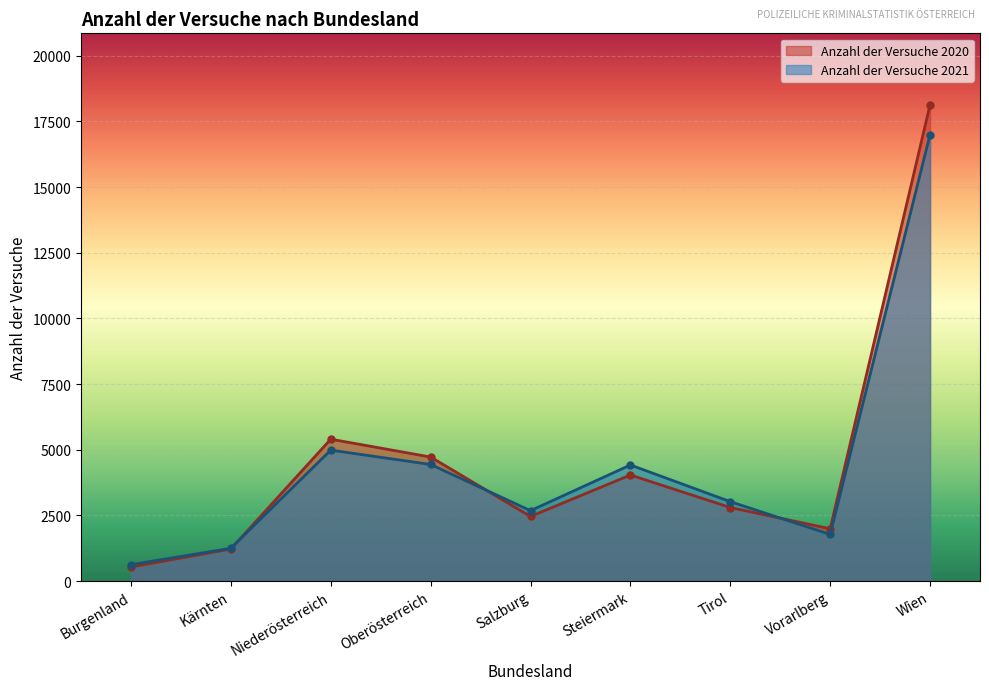

Where do Anzahl der Versuche 2020 and Anzahl der Versuche 2021 first cross each other?

Kärnten and Niederösterreich